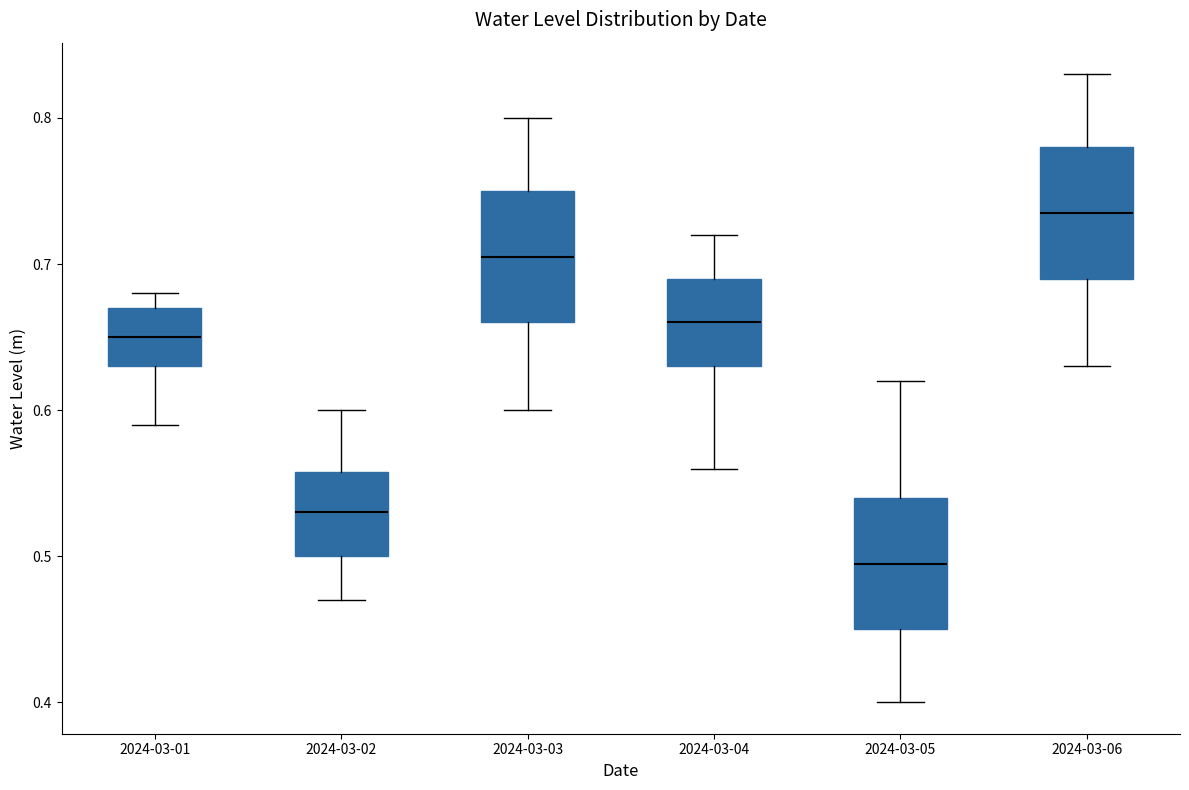

Reading left to right, read every box against the y-axis: the position of its median line, the range the box covers, and the ends of its whiskers. The values are not printed on the chart, so give them approximately, as read against the axis.

2024-03-01: median 0.65, box 0.63 to 0.67, whiskers 0.59 to 0.68
2024-03-02: median 0.53, box 0.50 to 0.56, whiskers 0.47 to 0.60
2024-03-03: median 0.71, box 0.66 to 0.75, whiskers 0.60 to 0.80
2024-03-04: median 0.66, box 0.63 to 0.69, whiskers 0.56 to 0.72
2024-03-05: median 0.50, box 0.45 to 0.54, whiskers 0.40 to 0.62
2024-03-06: median 0.74, box 0.69 to 0.78, whiskers 0.63 to 0.83